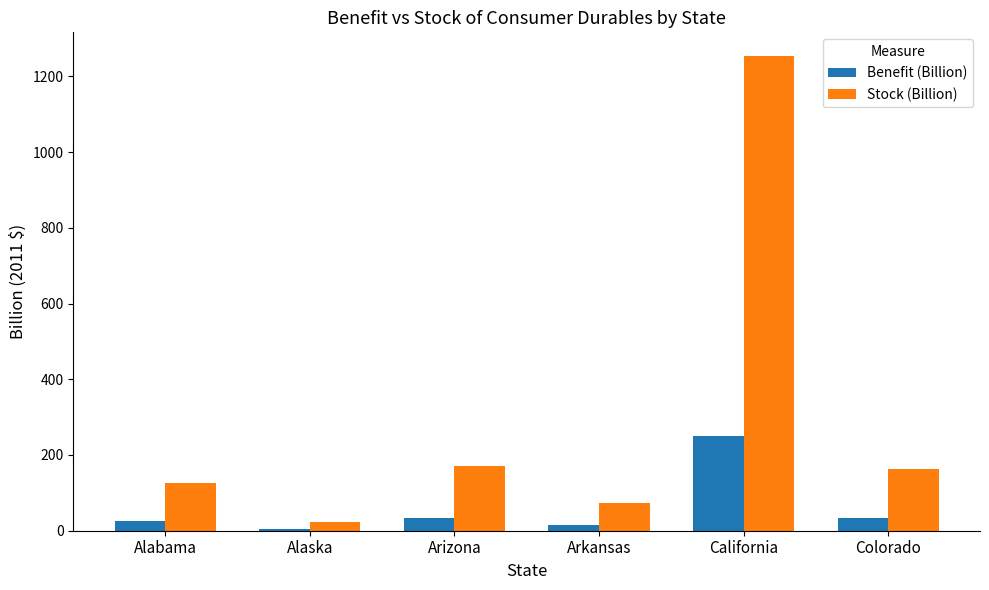

True or false: Benefit (Billion) has a value of 4.7 at Alaska.

True